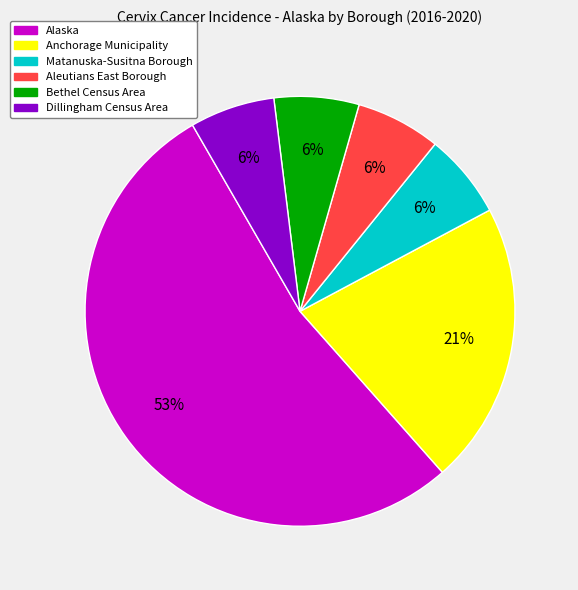

To the nearest percent, what portion does Aleutians East Borough represent?

6%